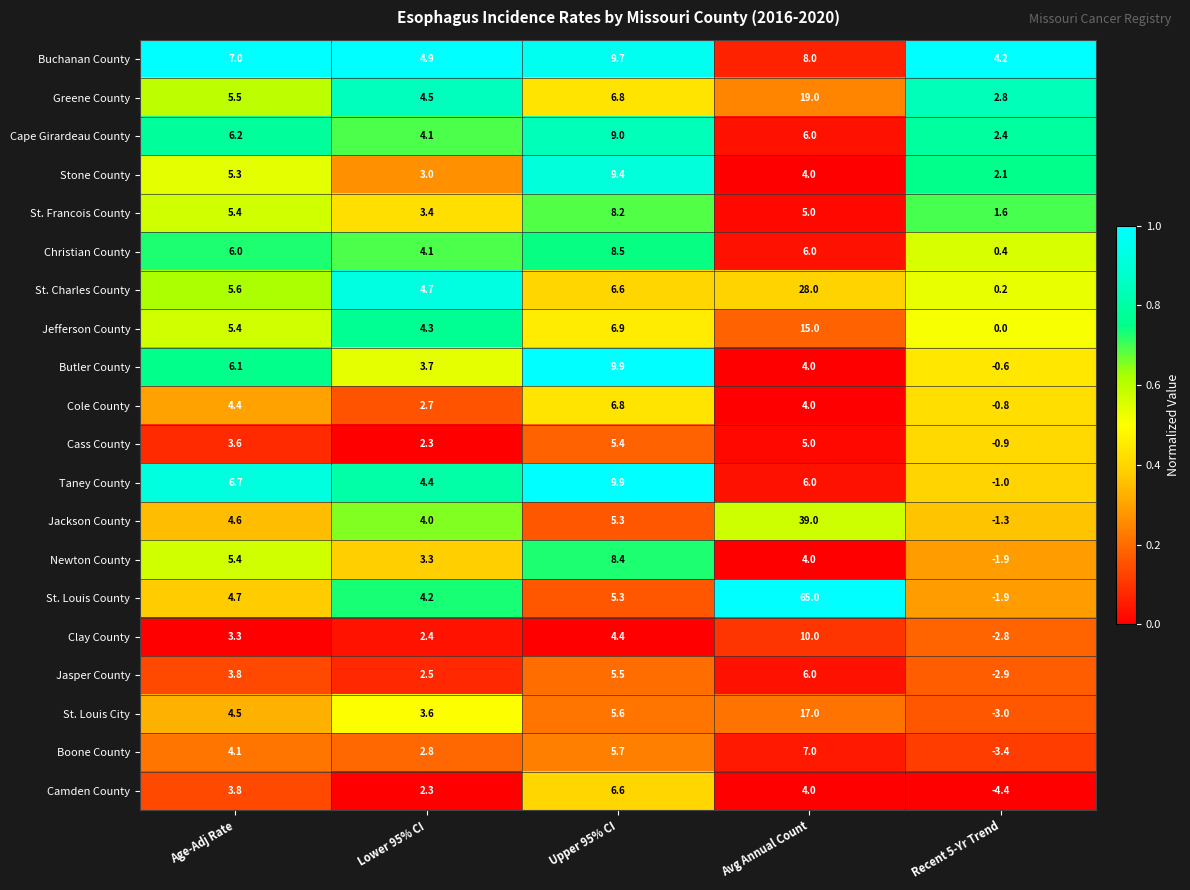

Which label corresponds to the largest value in the chart?

Avg Annual Count